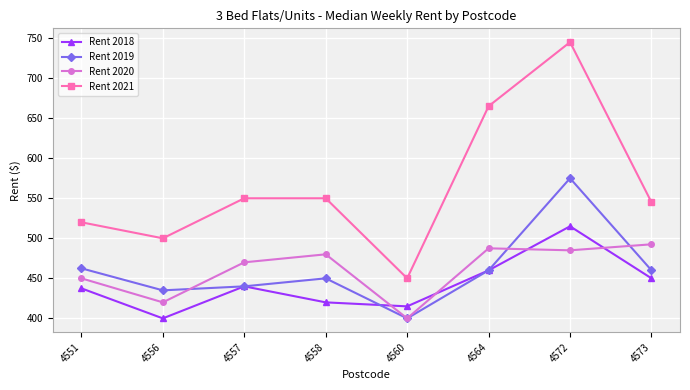

What value does the Rent 2020 series have at 4557?

470.0